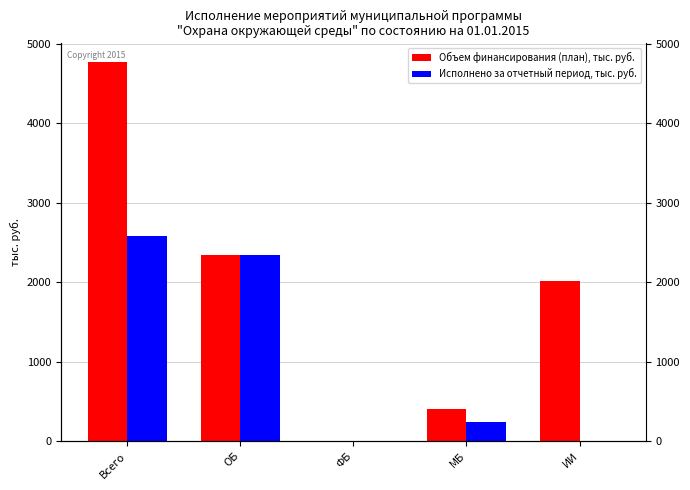

True or false: Исполнено за отчетный период, тыс. руб. has a value of 358.4 at МБ.

False